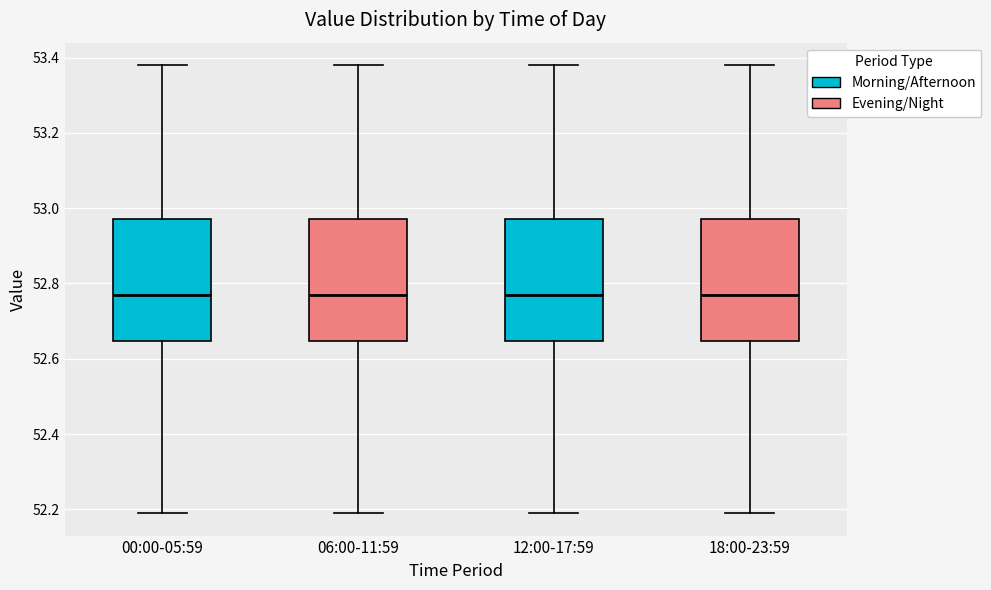

Reading left to right, read every box against the y-axis: the position of its median line, the range the box covers, and the ends of its whiskers. The values are not printed on the chart, so give them approximately, as read against the axis.

00:00-05:59: median 52.78, box 52.64 to 52.98, whiskers 52.20 to 53.38
06:00-11:59: median 52.78, box 52.64 to 52.98, whiskers 52.20 to 53.38
12:00-17:59: median 52.78, box 52.64 to 52.98, whiskers 52.20 to 53.38
18:00-23:59: median 52.78, box 52.64 to 52.98, whiskers 52.20 to 53.38